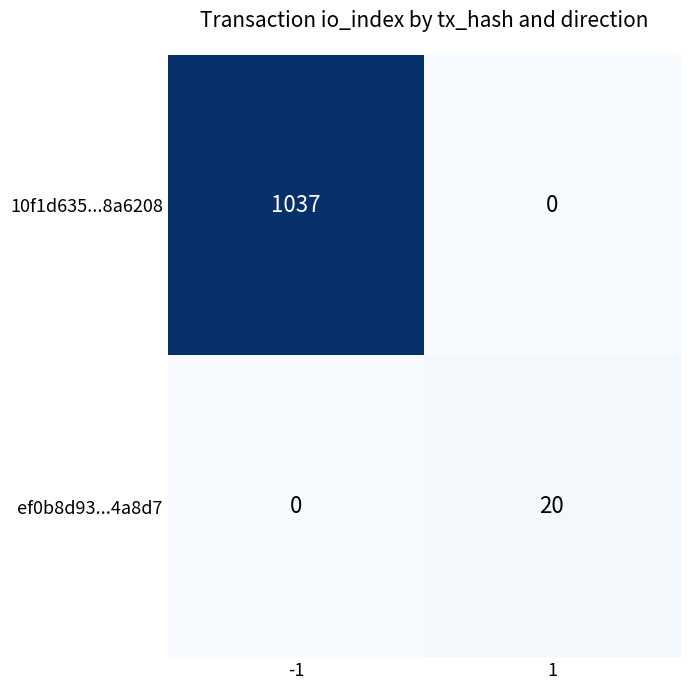

What is the difference between the 10f1d635...8a6208 values at 1 and -1?

1037